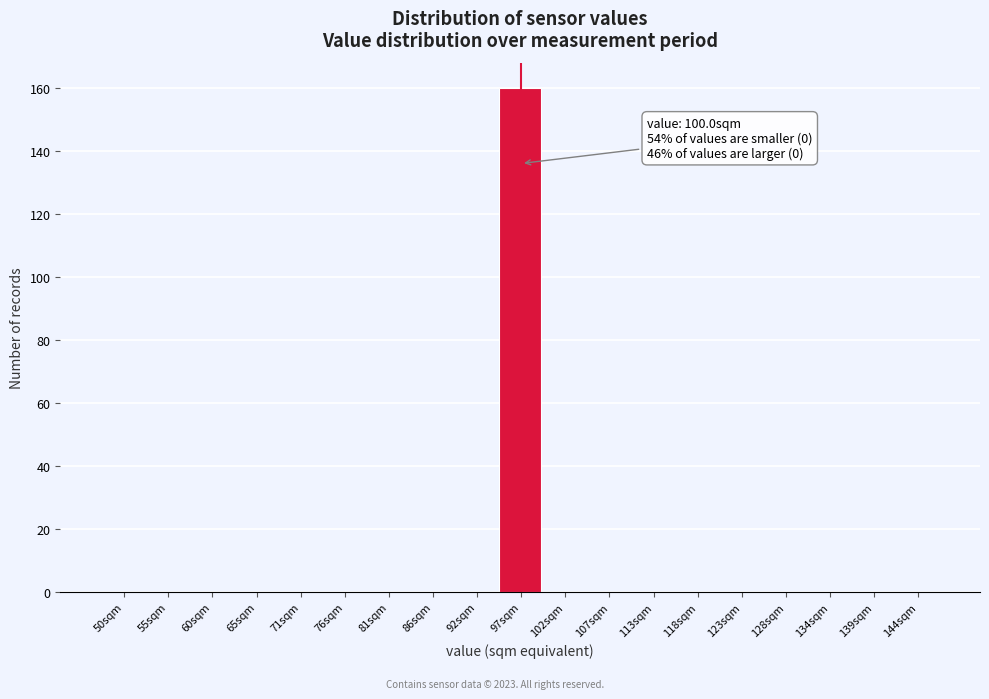

Reading left to right, extract all data points from this chart.

50sqm=0	55sqm=0	60sqm=0	65sqm=0	71sqm=0	76sqm=0	81sqm=0	86sqm=0	92sqm=0	97sqm=160	102sqm=0	107sqm=0	113sqm=0	118sqm=0	123sqm=0	128sqm=0	134sqm=0	139sqm=0	144sqm=0